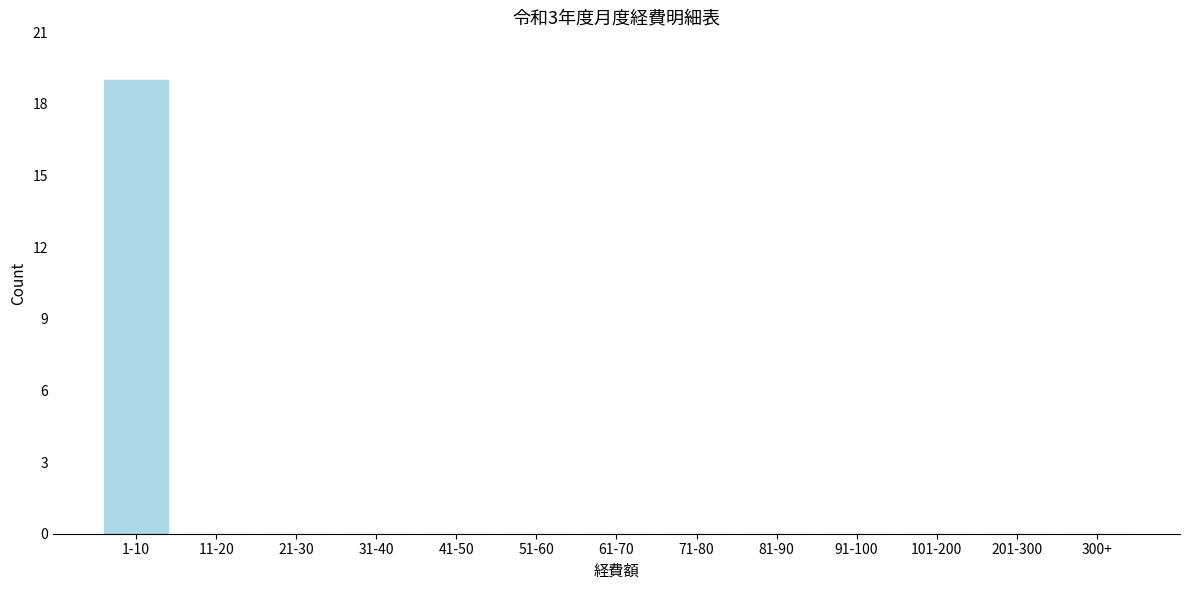

Reading left to right, list all the values displayed in this chart.

1-10=19	11-20=0	21-30=0	31-40=0	41-50=0	51-60=0	61-70=0	71-80=0	81-90=0	91-100=0	101-200=0	201-300=0	300+=0